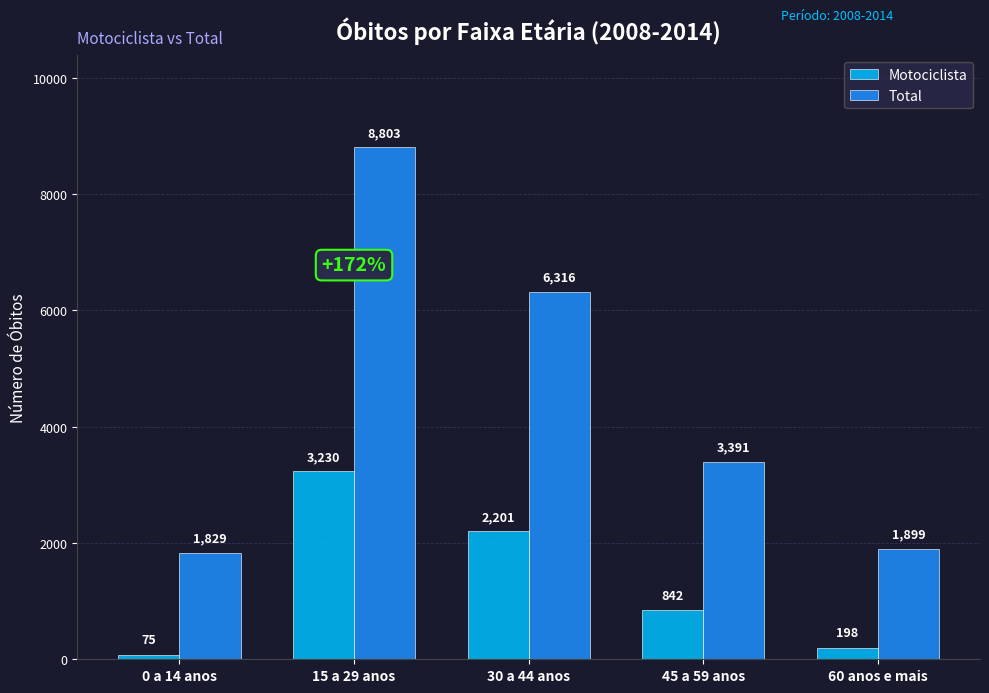

Which series has the largest total across all categories?

Total